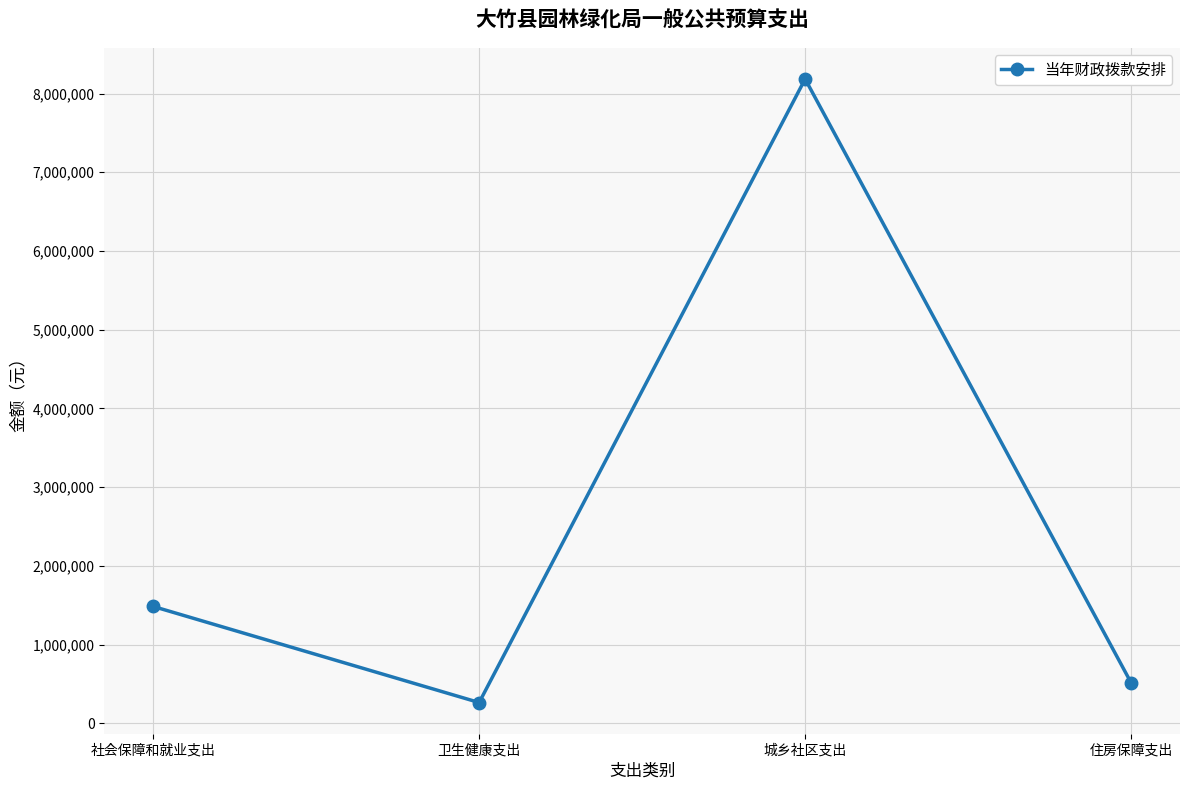

At which category does the data reach its first local peak?

城乡社区支出